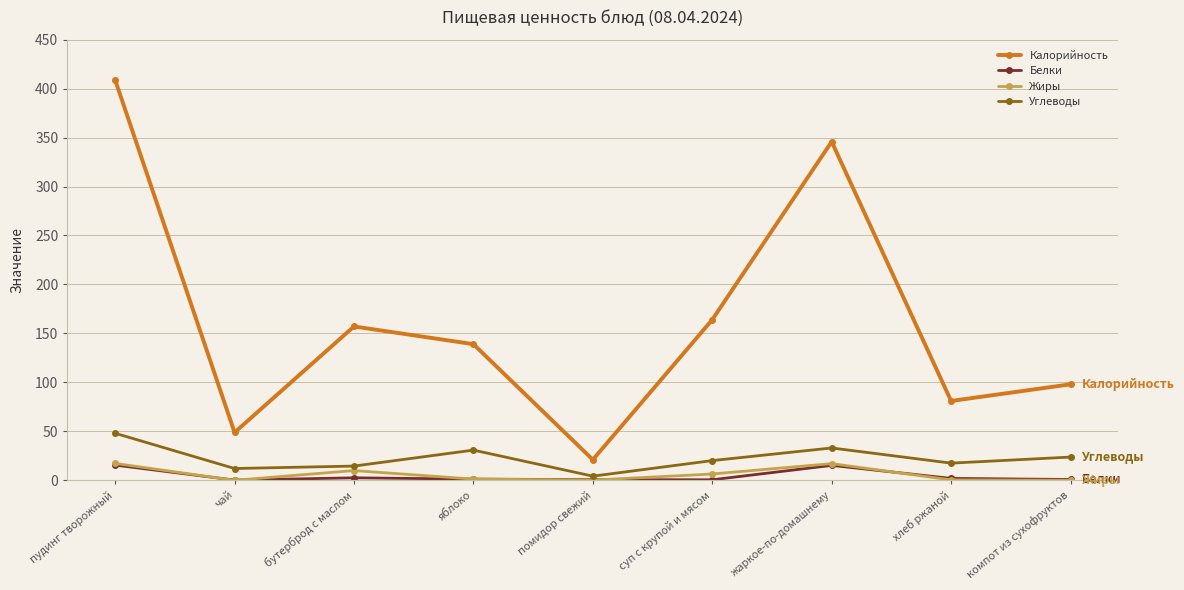

Where does the Углеводы series first go above 20?

пудинг творожный